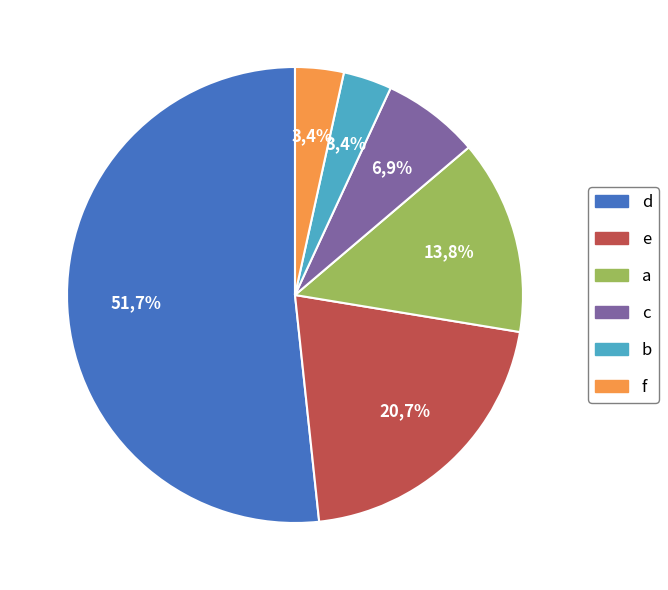

The a slice represents 4% of the pie. True or false?

False